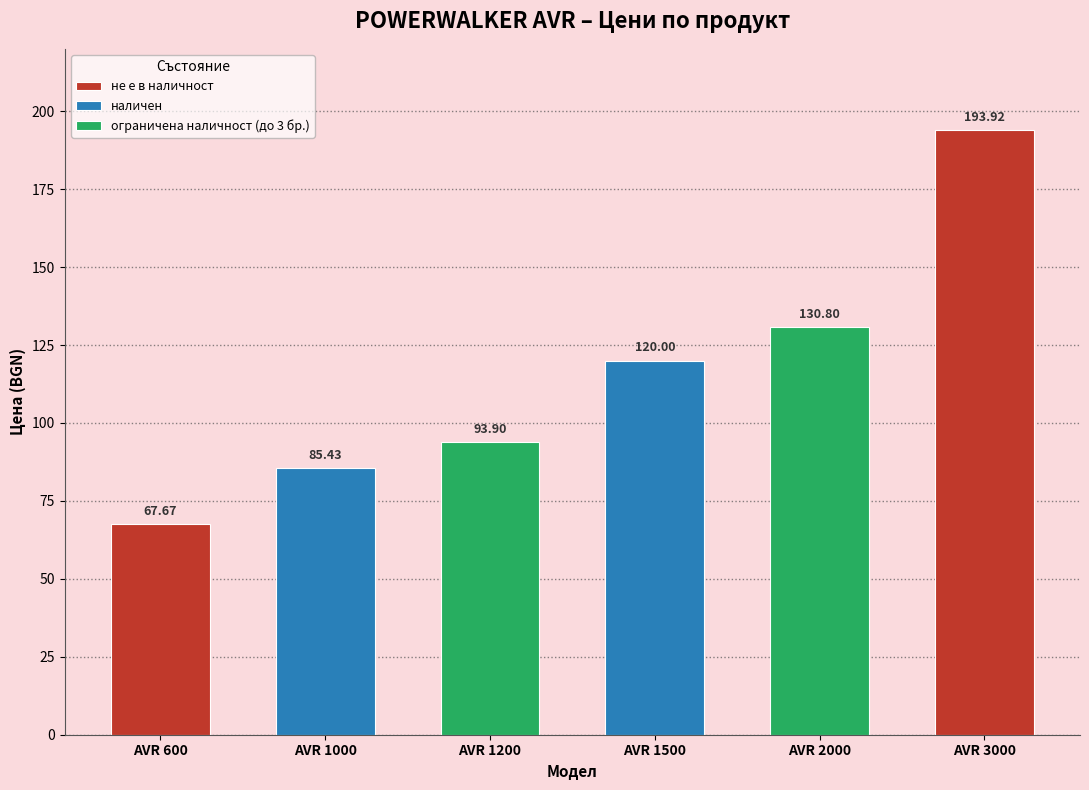

Does the chart contain stacked bars?

No